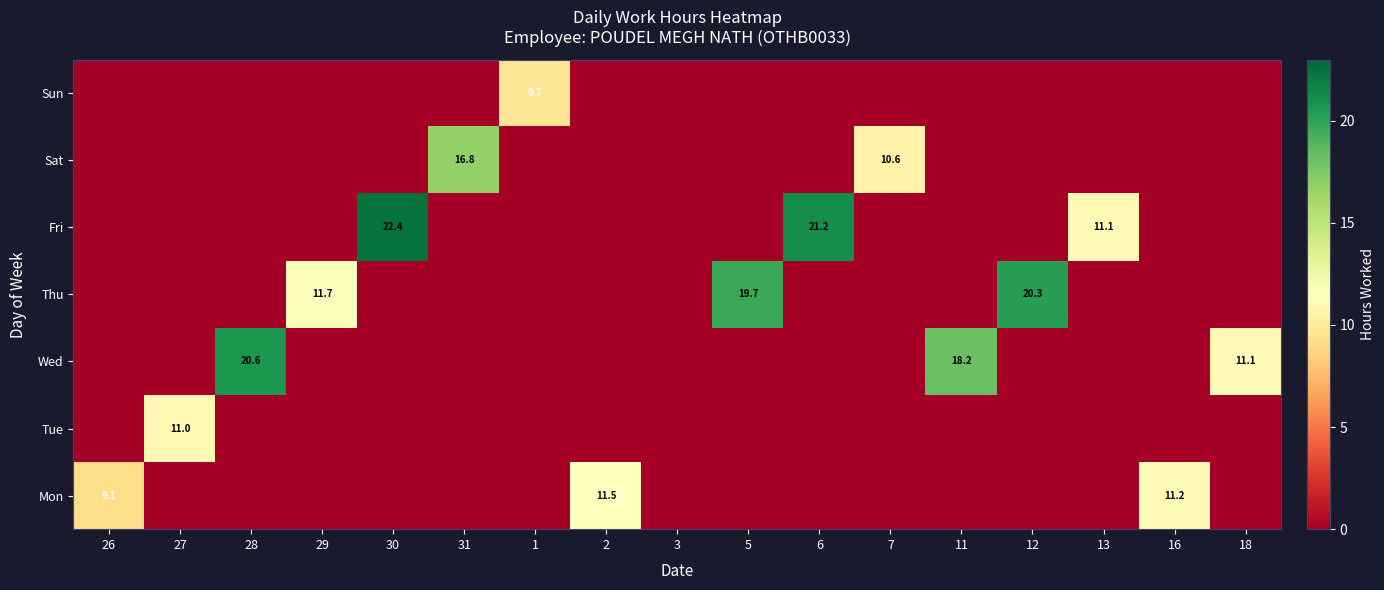

Is it true that Sat equals 0.0 at 28?

True